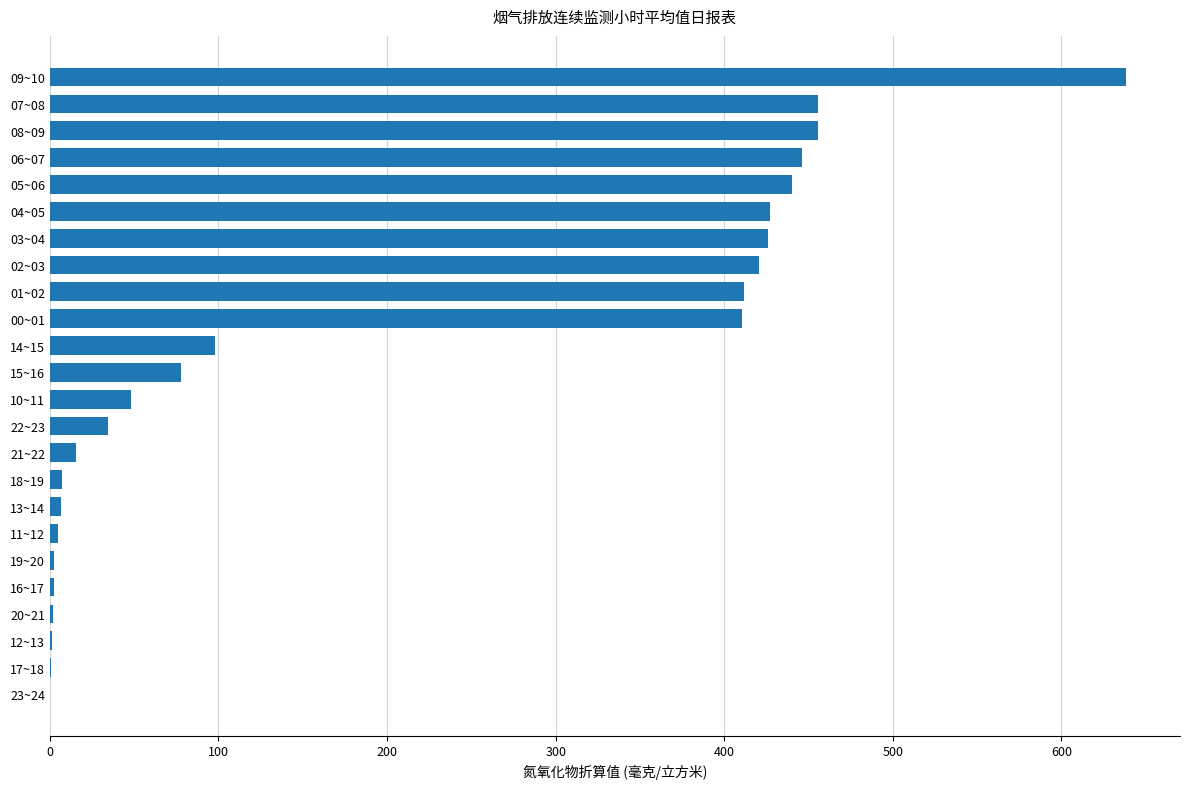

Which has a higher value, 06~07 or 22~23?

06~07